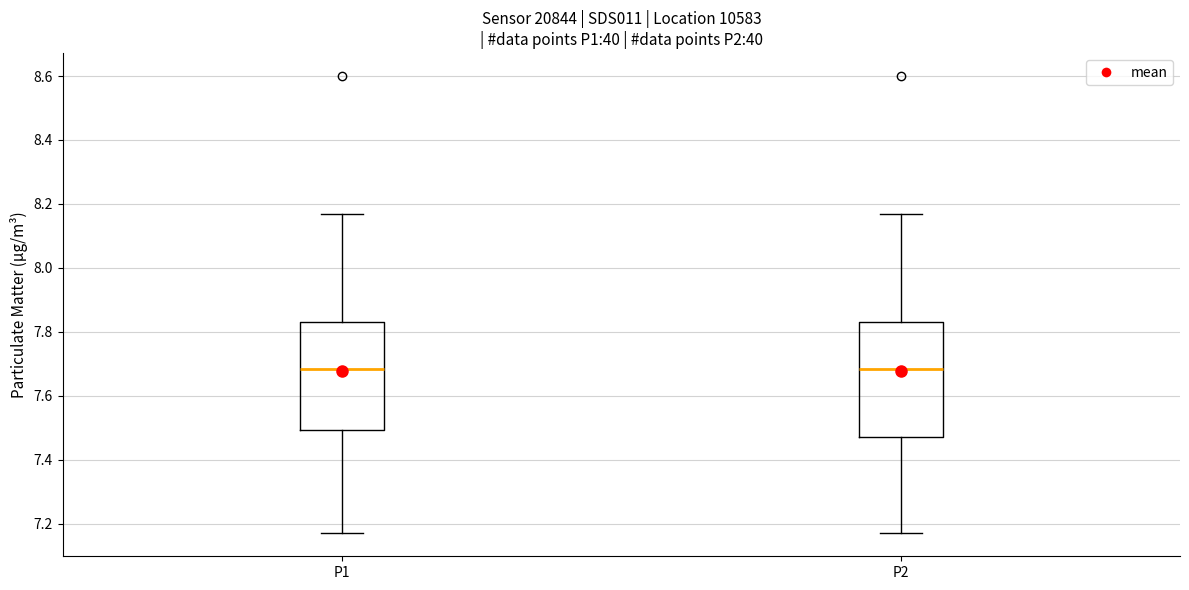

Reading left to right, transcribe this box plot: for each box, give where its median line is, the range the box spans, and where its two whiskers end, as read against the y-axis. The values are not printed on the chart, so give them approximately, as read against the axis.

P1: median 7.68, box 7.50 to 7.84, whiskers 7.18 to 8.18
P2: median 7.68, box 7.48 to 7.84, whiskers 7.18 to 8.18